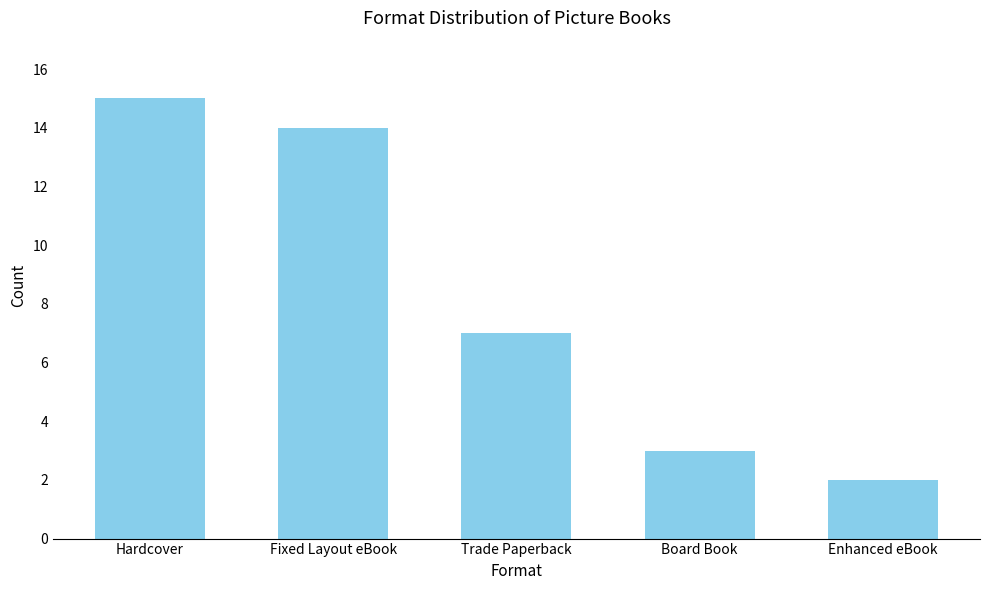

What is the change in value from Hardcover to Enhanced eBook?

-13